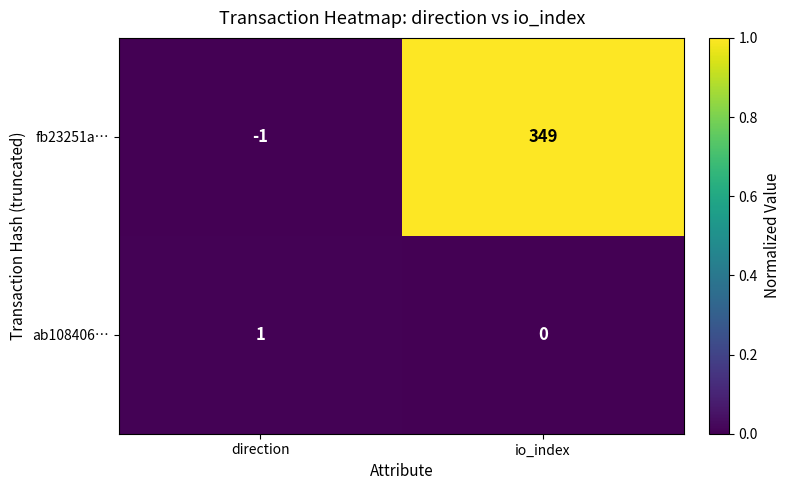

Is it true that ab108406… equals 1 at direction?

True